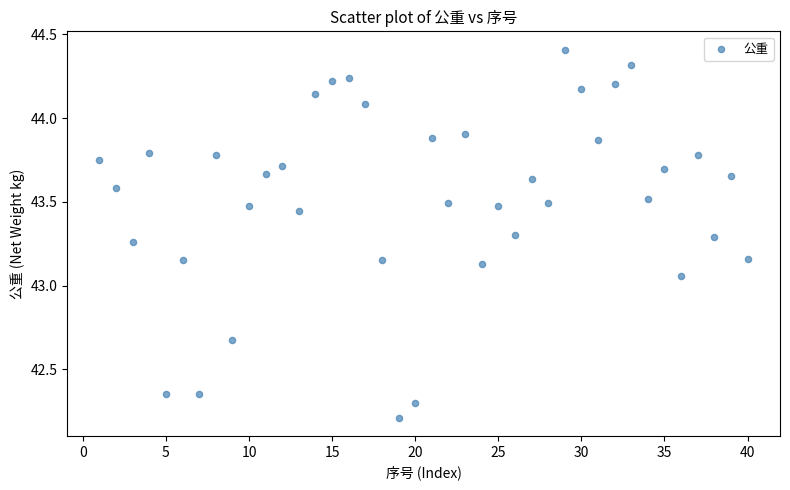

What is the range of Y values (max minus min)?

2.2